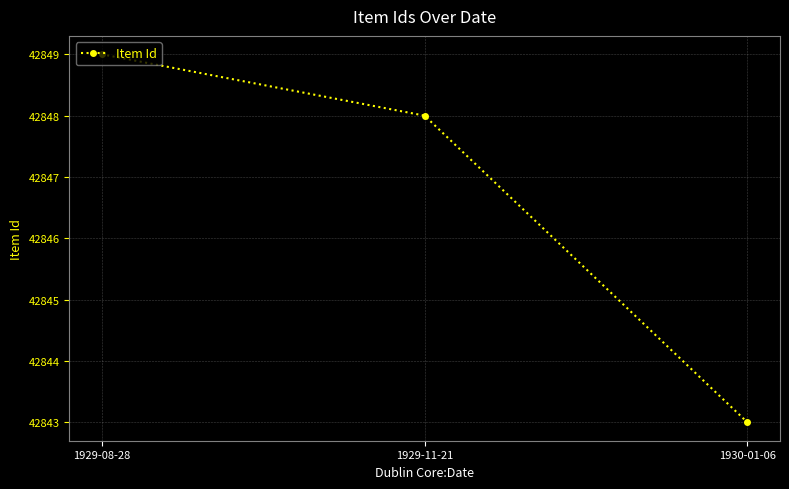

Reading left to right, what are all the values shown in this chart?

1929-08-28=42849	1929-11-21=42848	1930-01-06=42843